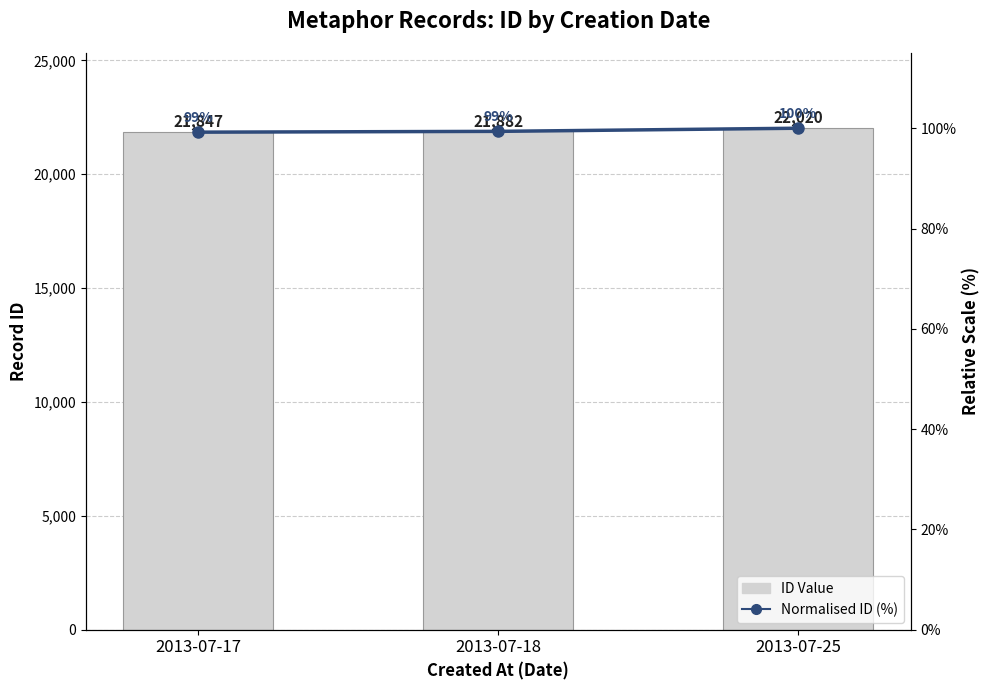

Count the number of categories in the chart.

3